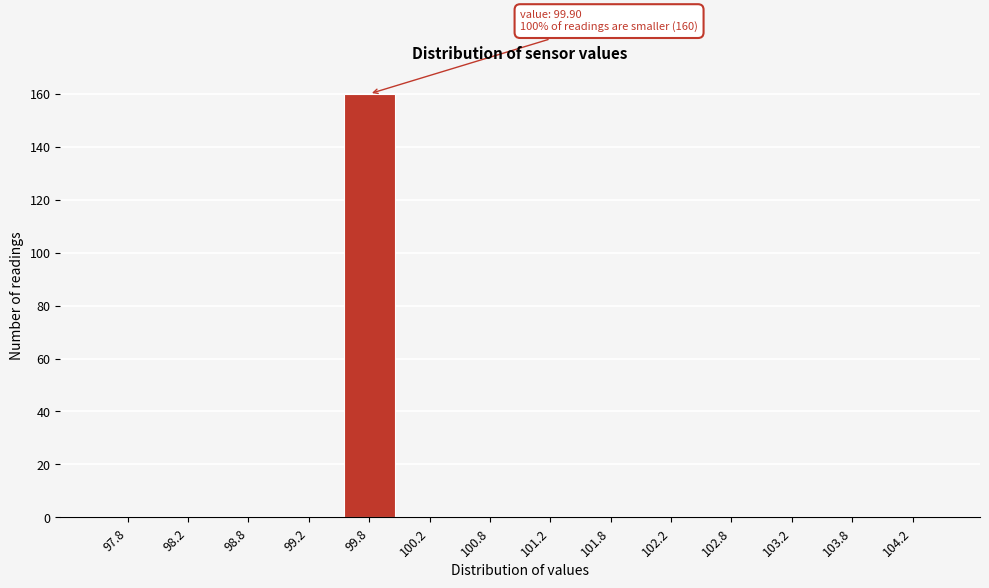

Reading left to right, transcribe all the data shown in this chart.

97.8=0	98.2=0	98.8=0	99.2=0	99.8=160	100.2=0	100.8=0	101.2=0	101.8=0	102.2=0	102.8=0	103.2=0	103.8=0	104.2=0